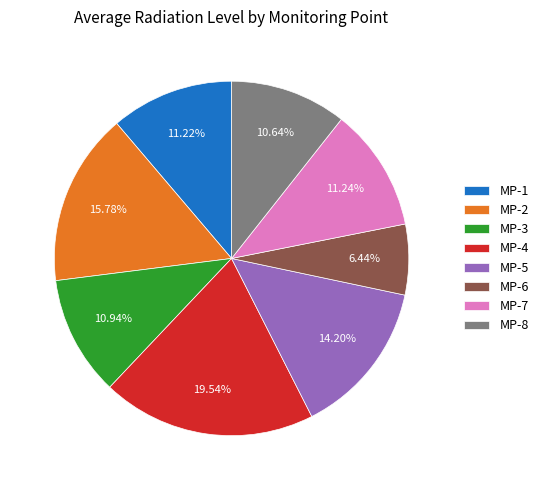

Does MP-4 represent more than half of the total?

No